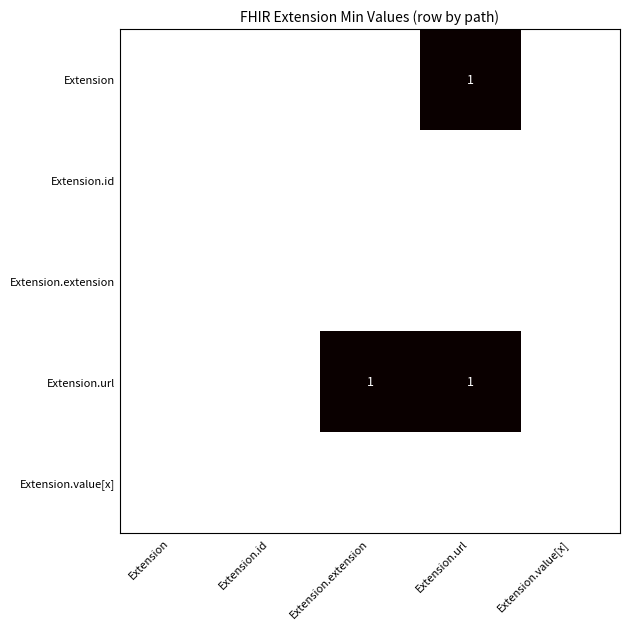

At which category is the sum across all series the highest?

Extension.url